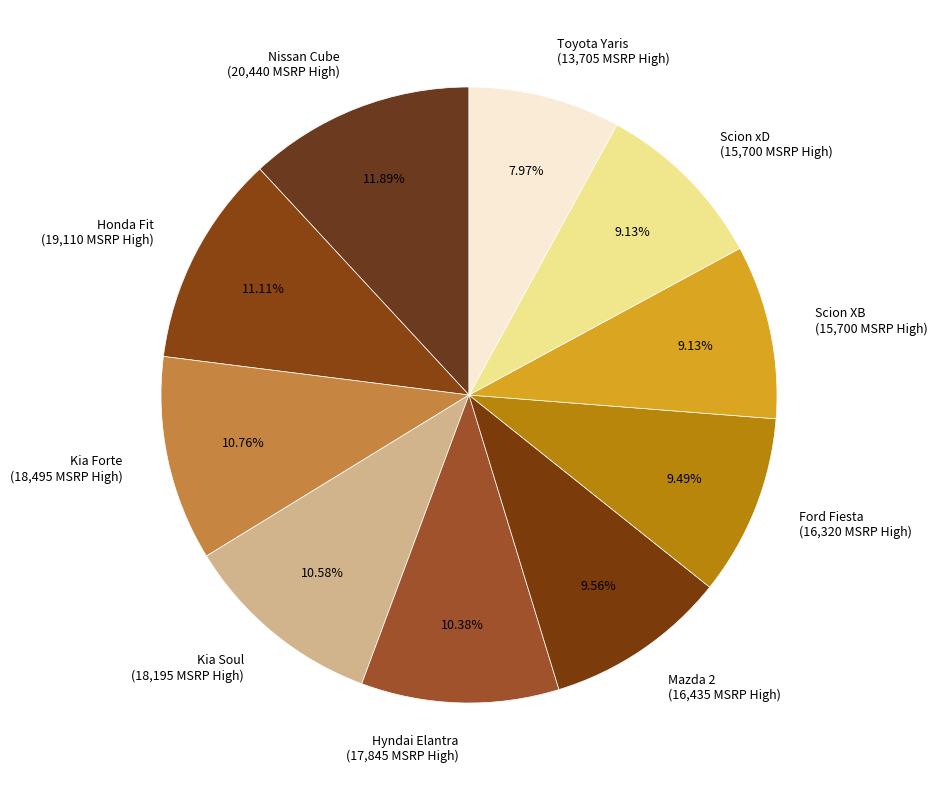

To the nearest percent, what is the combined percentage of Scion XB and Kia Forte?

20%